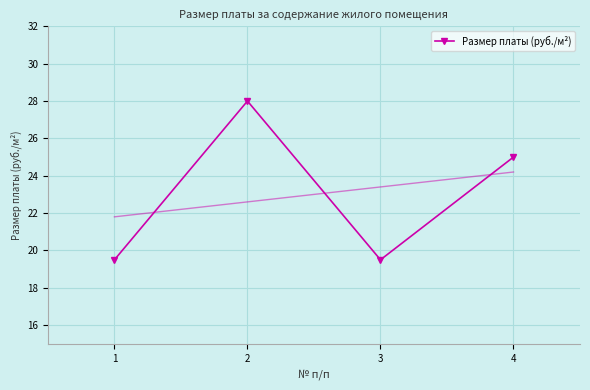

What value does the data have at 4?

25.0